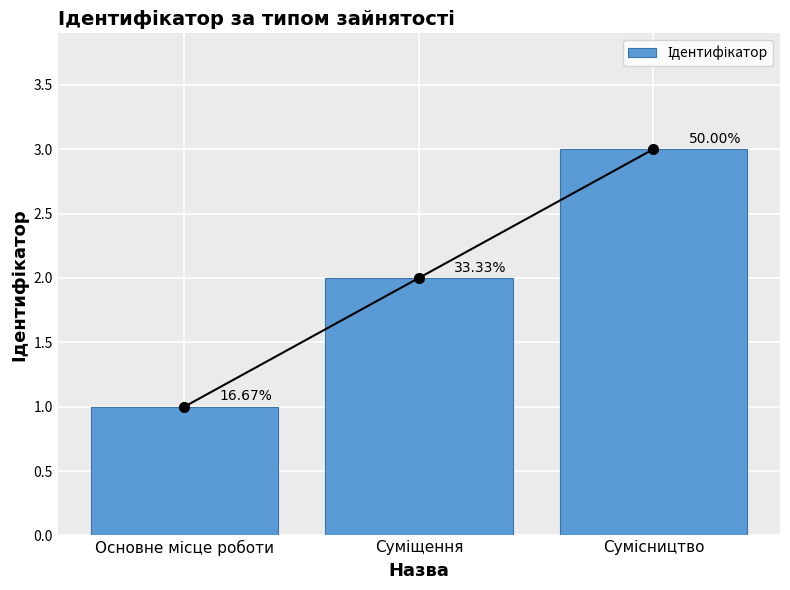

Reading left to right, what are all the values shown in this chart?

1	2	3